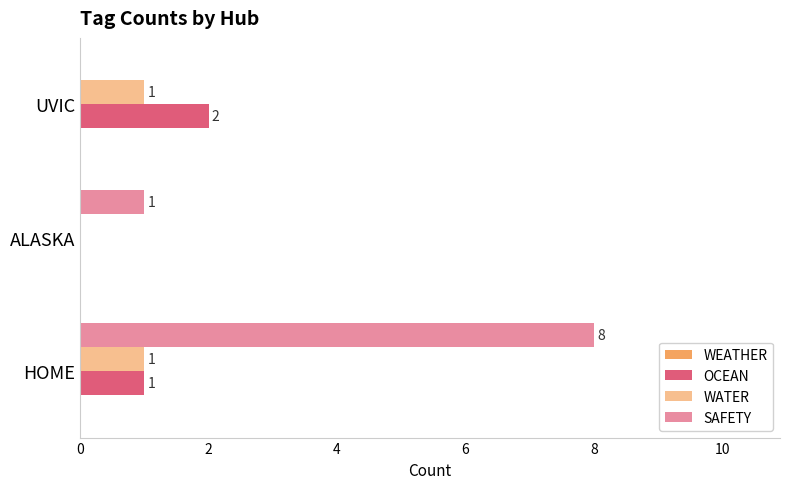

Count the SAFETY values in the range 0 to 8.

3